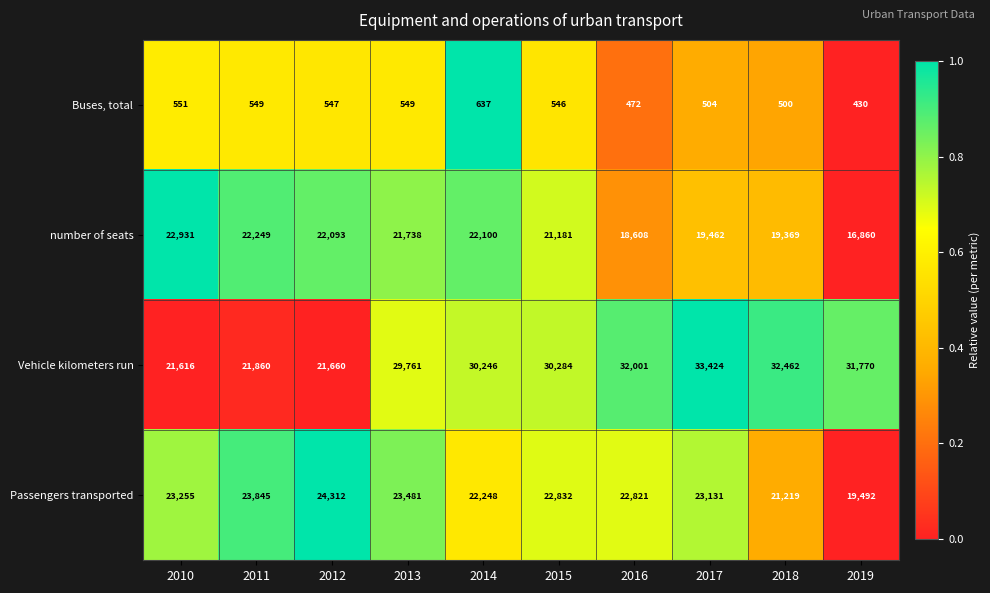

What is the total value across all series at 2011?

68503